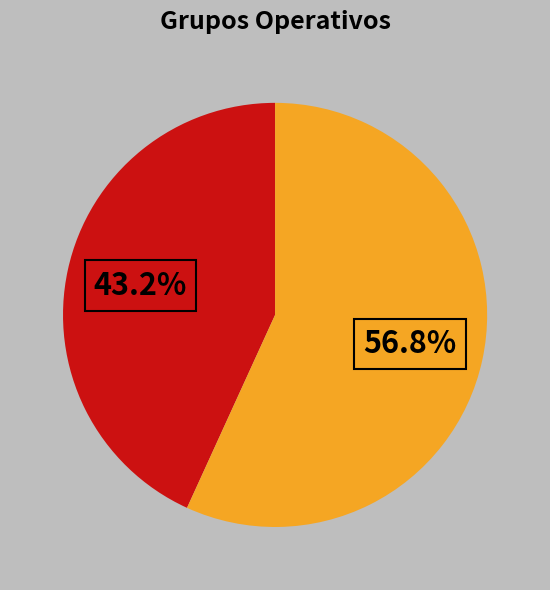

Is there any slice that represents more than half of the pie?

Yes